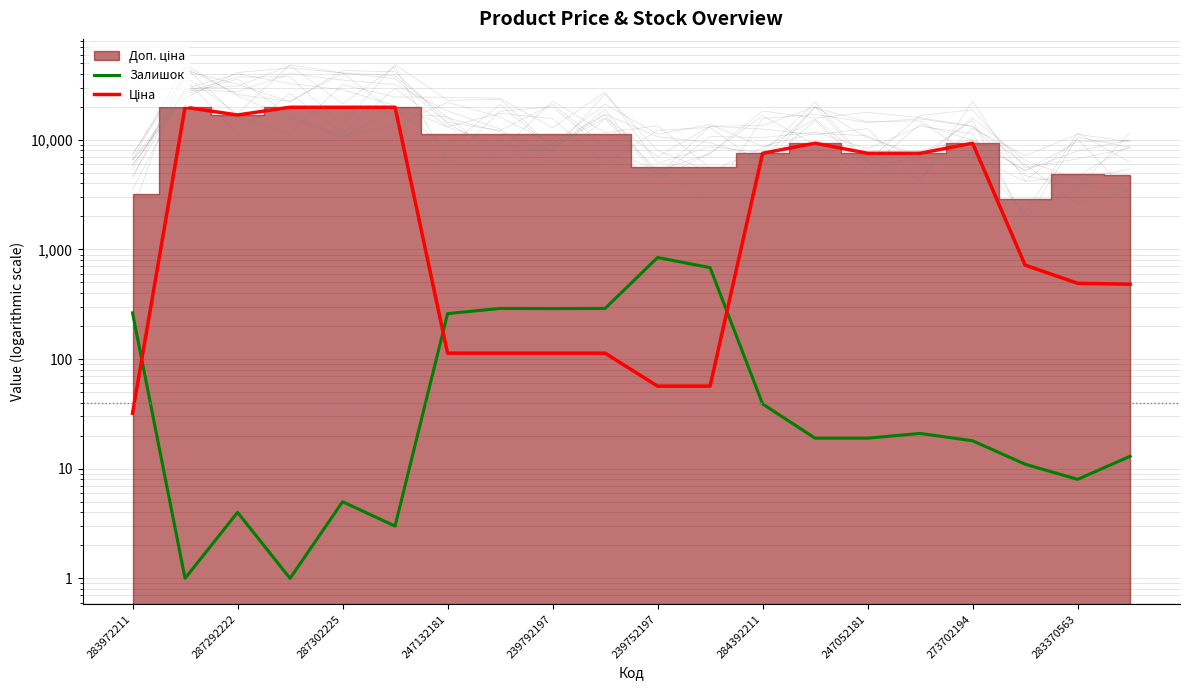

Reading left to right, extract all data points from this chart.

Залишок: 264.0	1.0	4.0	1.0	5.0	3.0	260.0	290.0	289.0	290.0	845.0	683.0	39.0	19.0	19.0	21.0	18.0	11.0	8.0	13.0
Ціна: 32.0	19831.1	16863.2	19831.1	19831.1	19831.1	113.3	113.3	113.3	113.3	56.7	56.7	7545.9	9321.4	7545.9	7545.9	9321.4	719.6	491.7	482.1